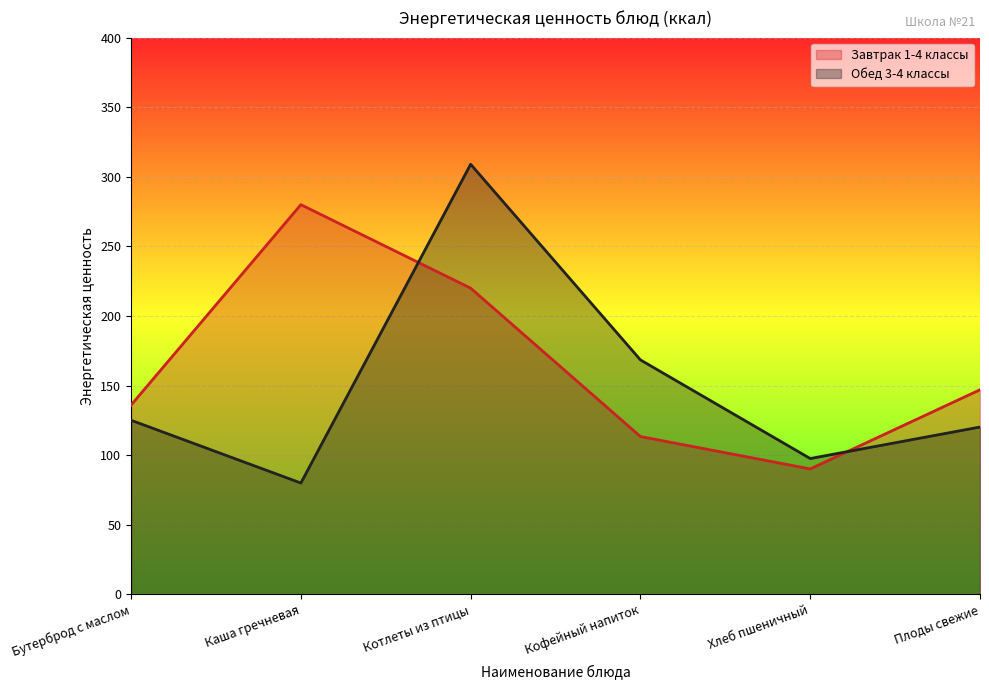

At which category is the sum across all series the highest?

Котлеты из птицы